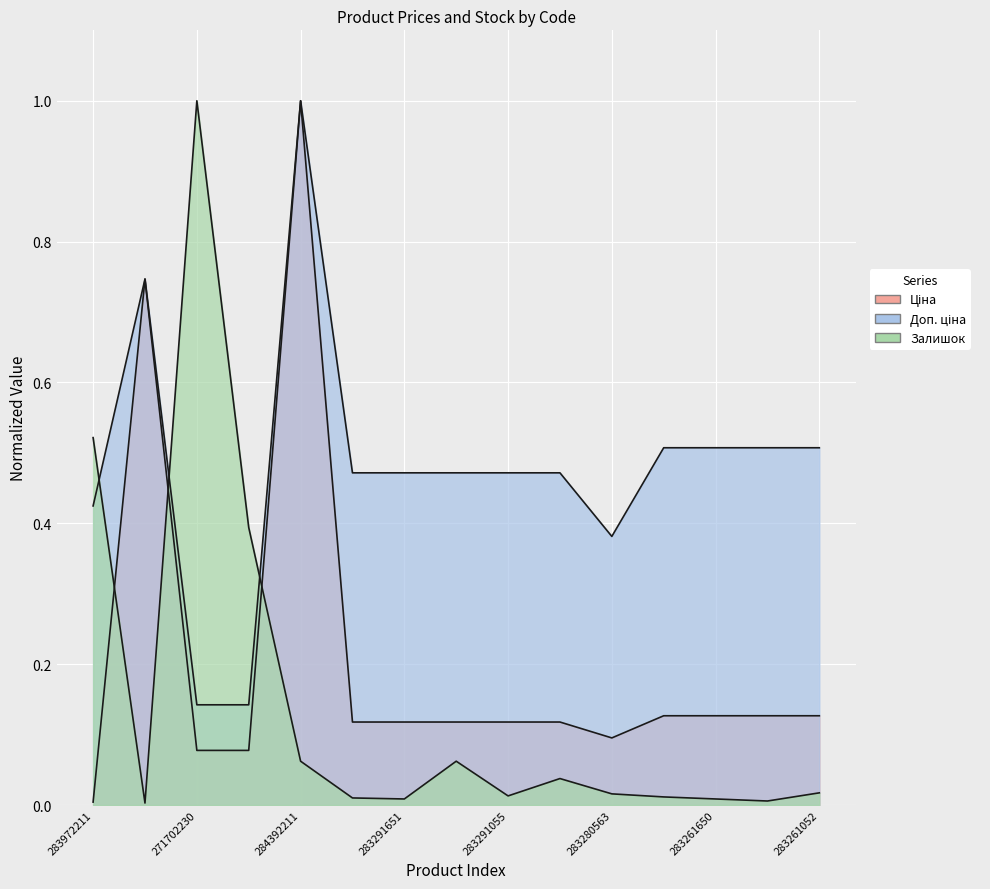

Between 283280563 and 283291650, which is larger?

283291650